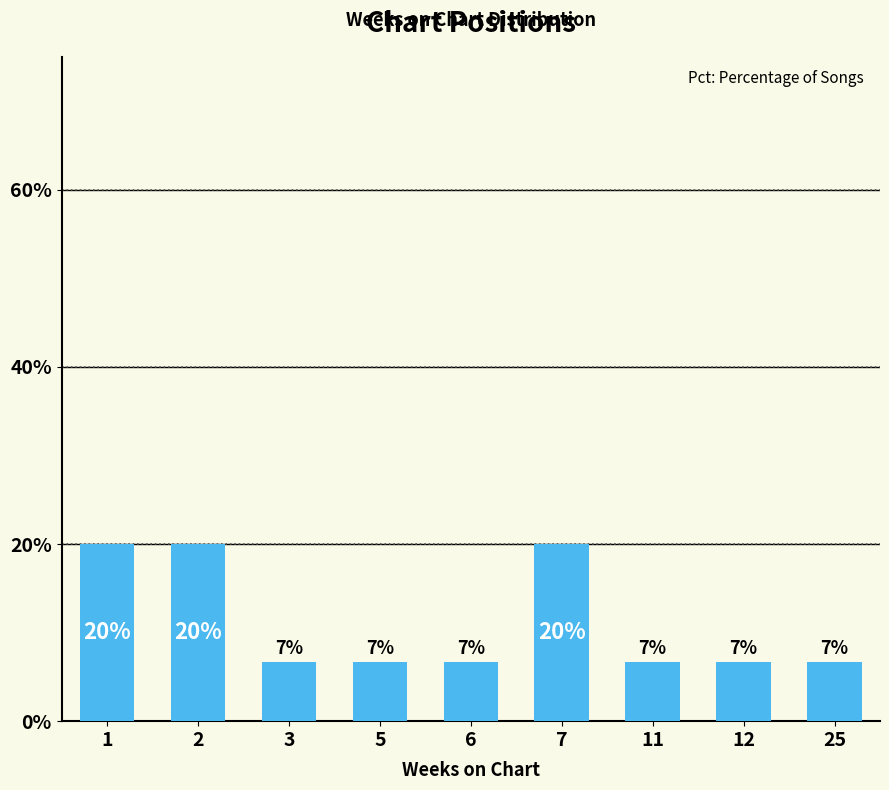

List the labels in order of value, smallest first.

3, 5, 6, 11, 12, 25, 1, 2, 7